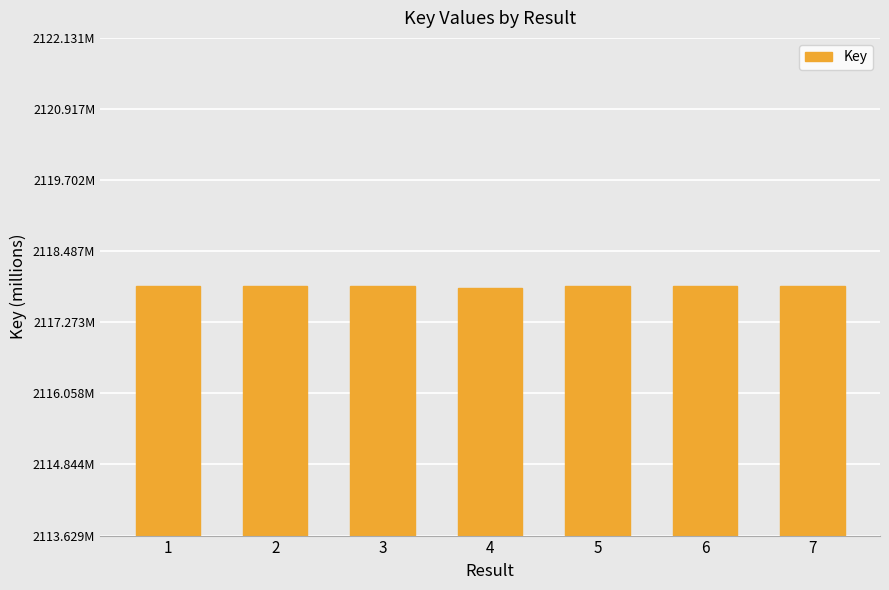

Which category has the lowest value across all series?

4